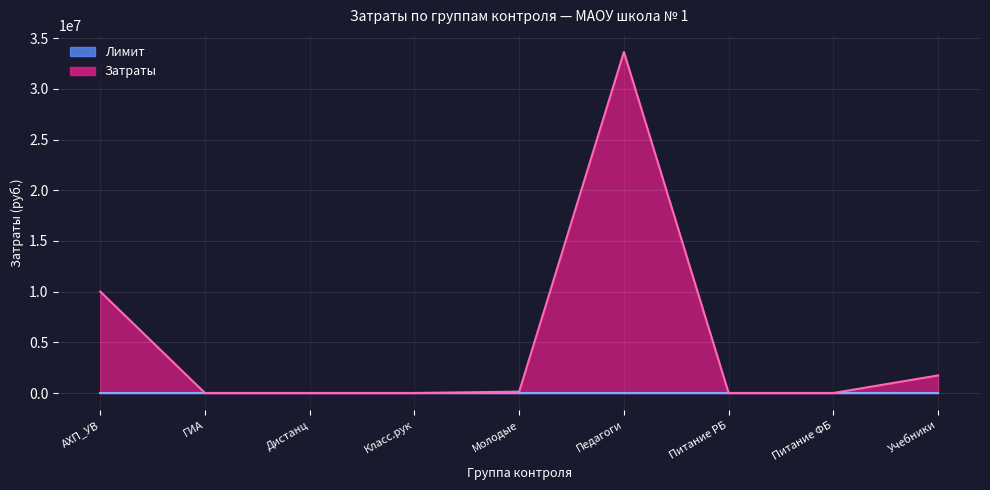

What is the greatest value displayed?

33650790